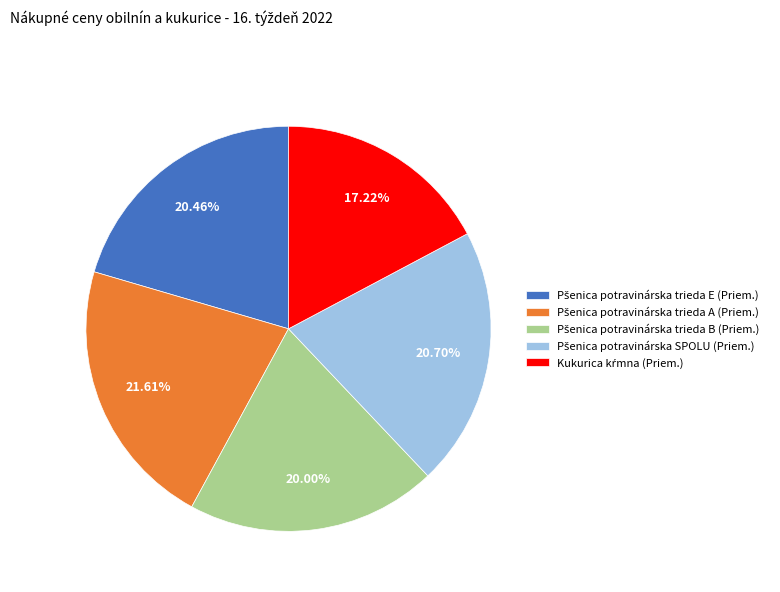

Does any single category account for the majority?

No